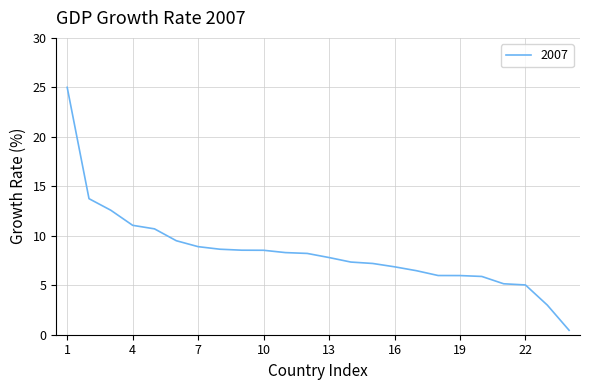

What is the greatest value displayed?

25.0